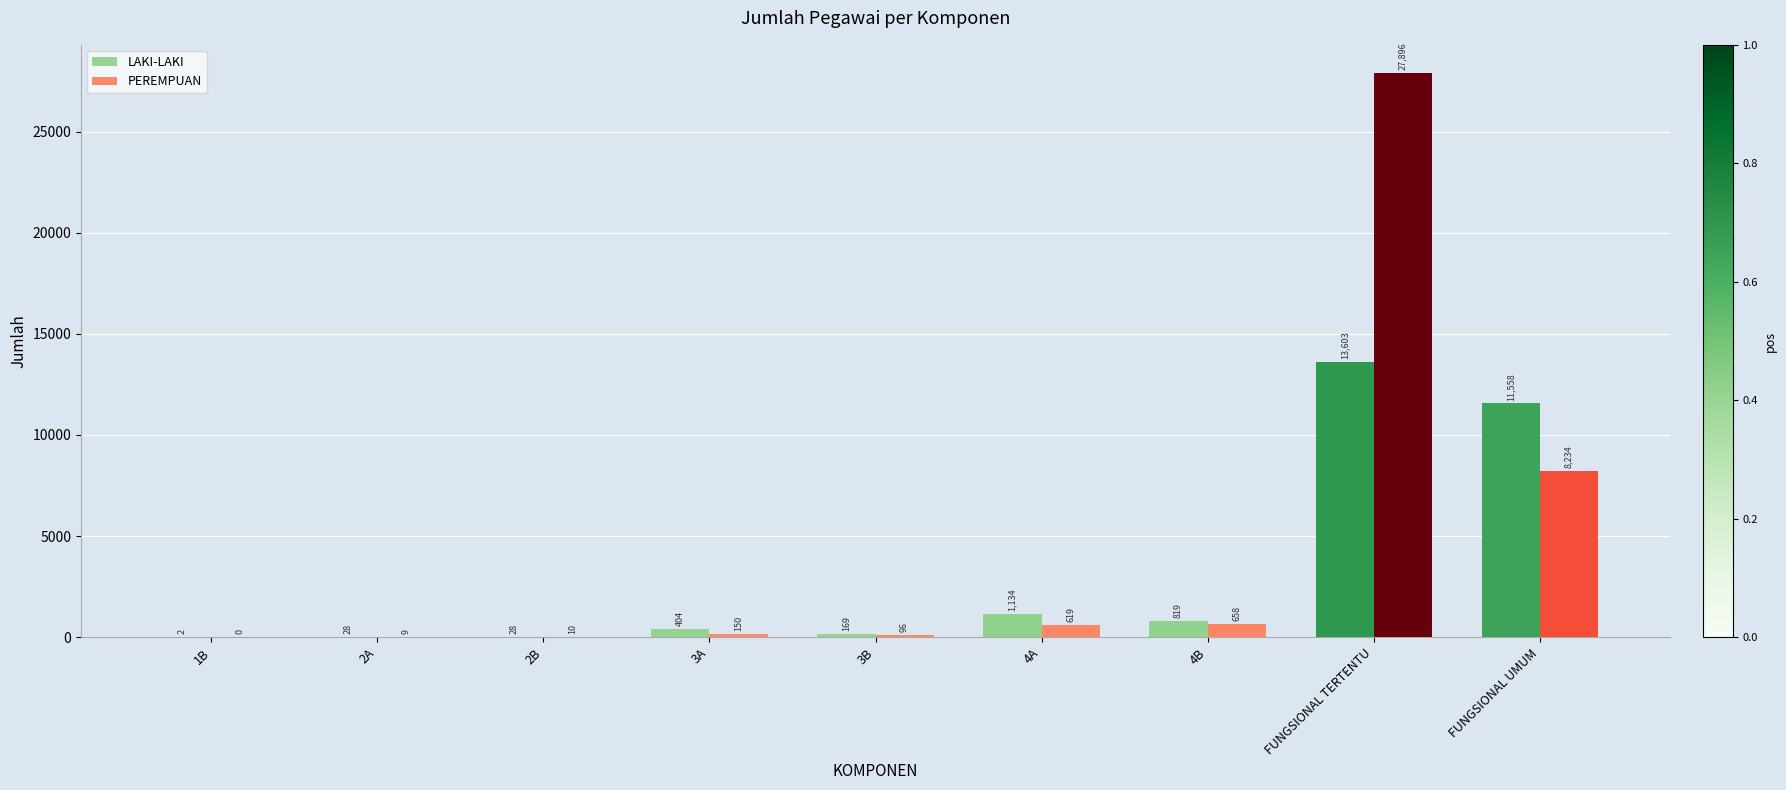

Reading right to left, transcribe all the data shown in this chart.

LAKI-LAKI: FUNGSIONAL UMUM=11558	FUNGSIONAL TERTENTU=13603	4B=819	4A=1134	3B=169	3A=404	2B=28	2A=28	1B=2
PEREMPUAN: FUNGSIONAL UMUM=8234	FUNGSIONAL TERTENTU=27896	4B=658	4A=619	3B=96	3A=150	2B=10	2A=9	1B=0